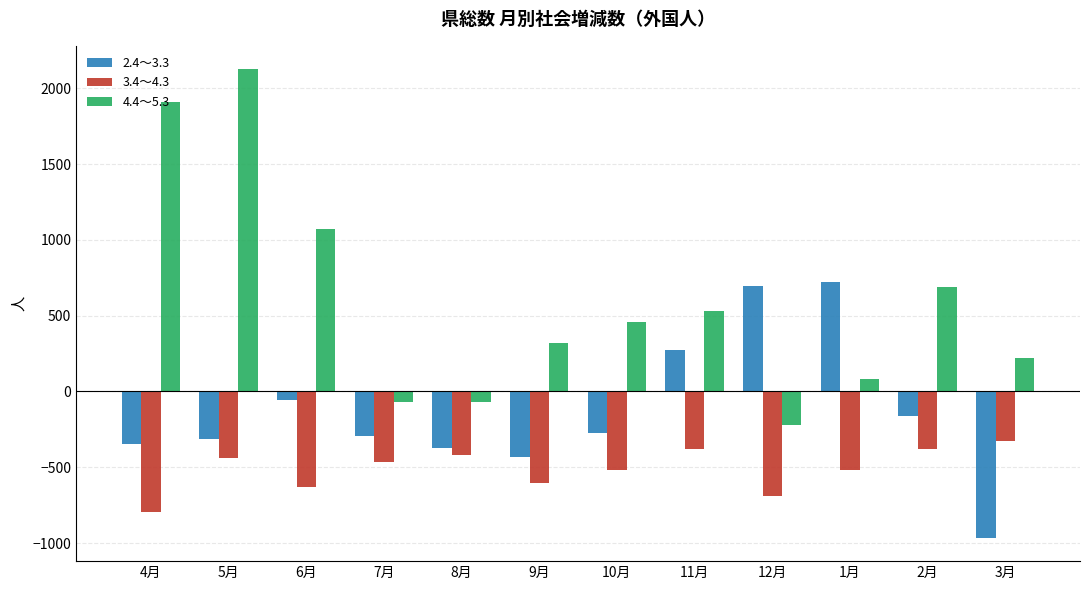

Rank the series by their average value, from highest to lowest.

4.4～5.3, 2.4～3.3, 3.4～4.3